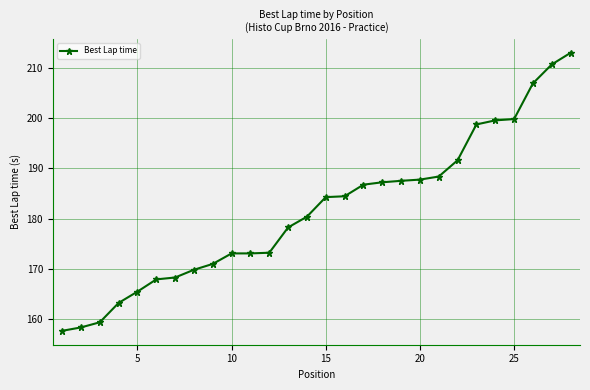

What is the value of the 19th point from the left?

187.5